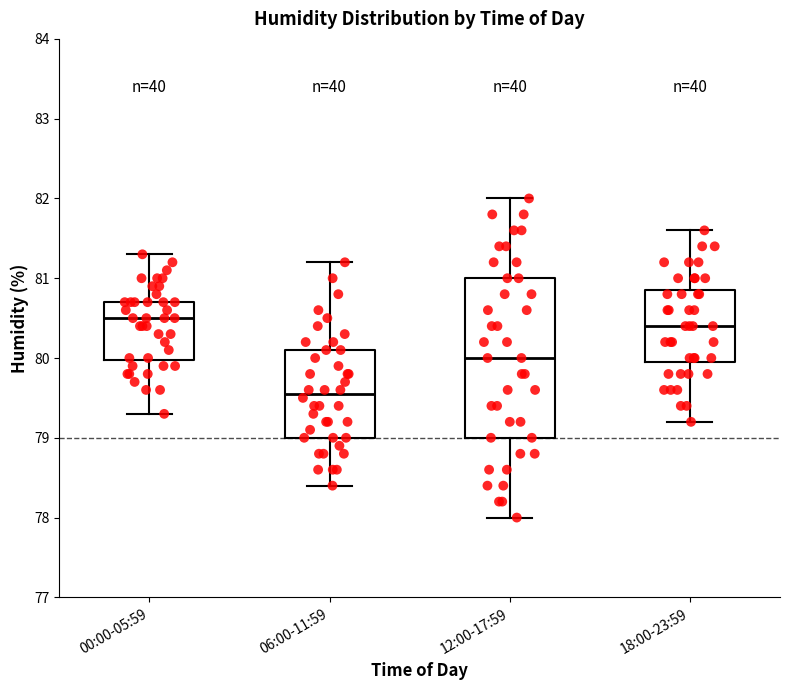

Which box has the lowest median line?

06:00-11:59